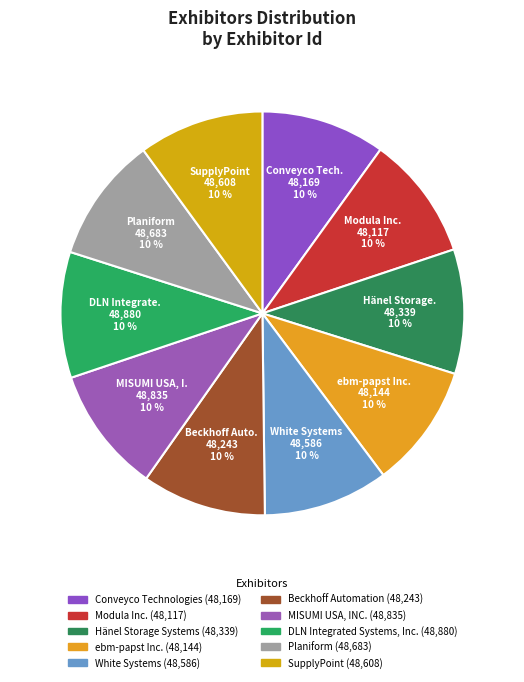

Is SupplyPoint the majority of the pie?

No